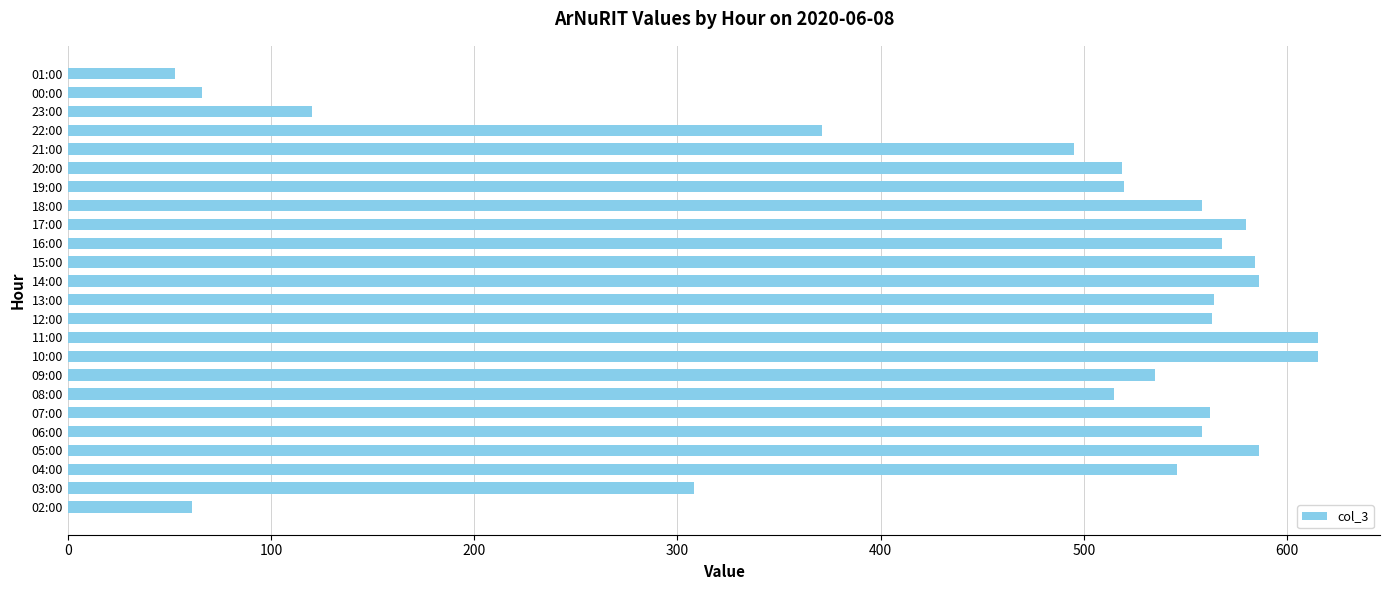

What is the change in value from 10:00 to 00:00?

-549